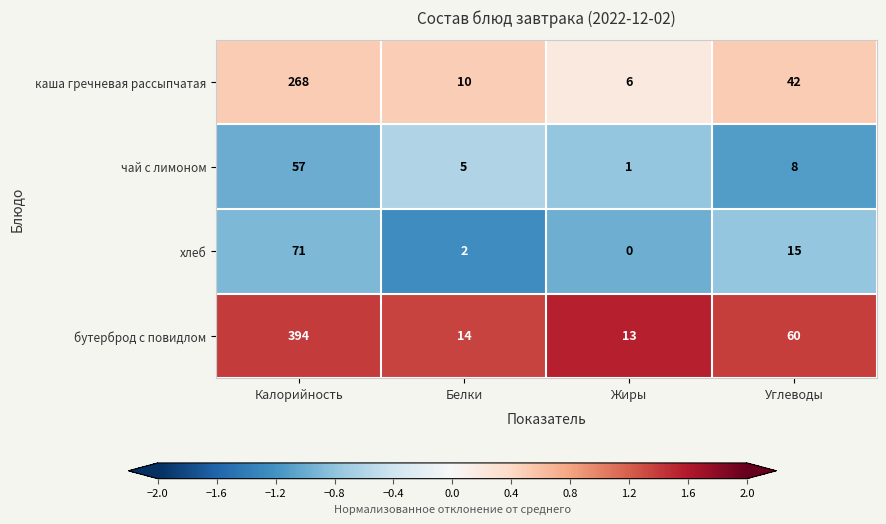

Where does the чай с лимоном series first go above 8?

Калорийность